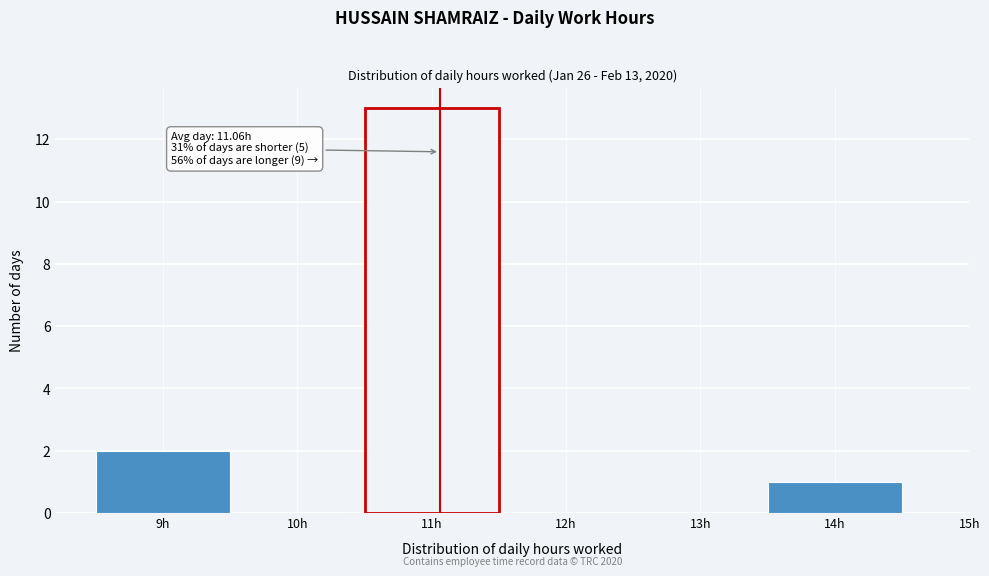

Over which range of the x-axis is the bar tallest?

10.5 to 11.5